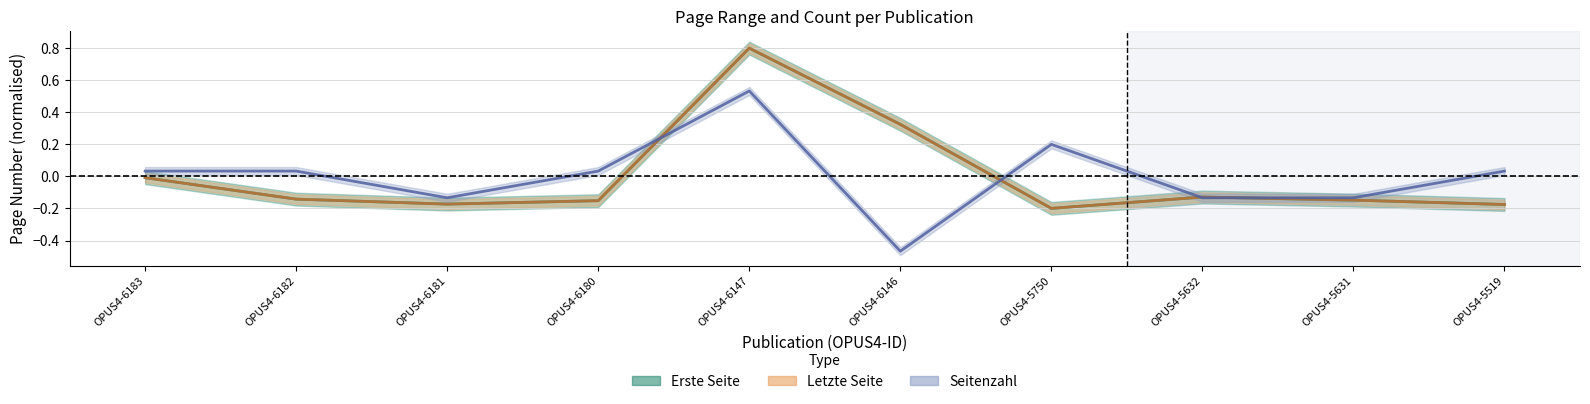

Does the chart display data point markers on the line(s)?

No